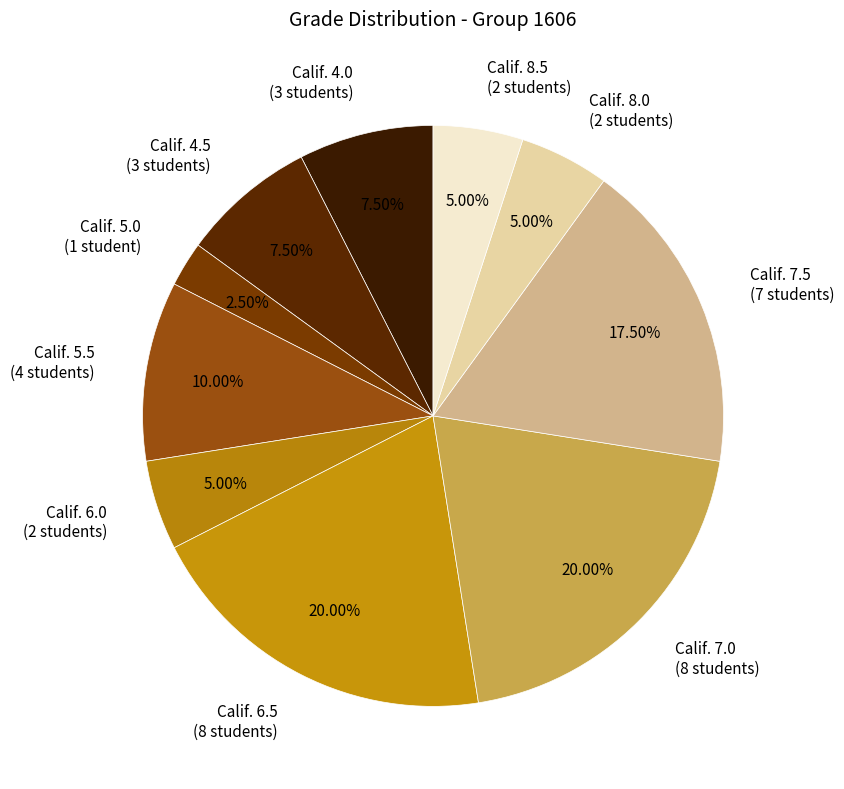

Does Calif. 7.0 (8 students) represent more than half of the total?

No